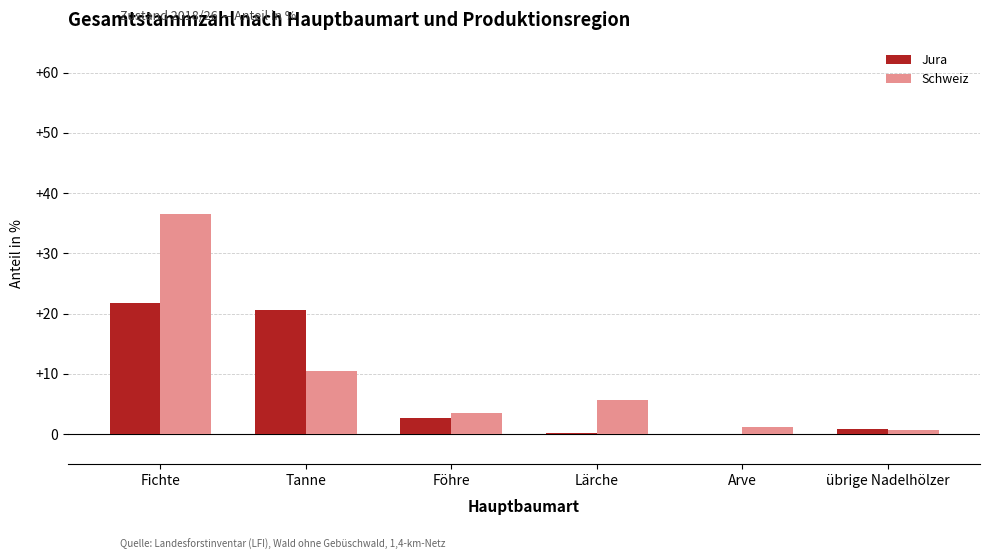

Count the number of categories in the chart.

6